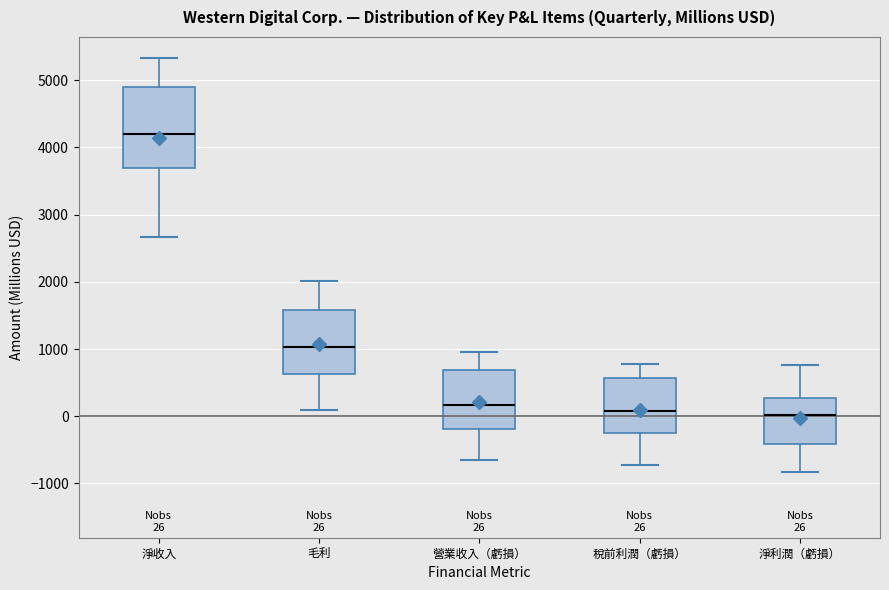

Comparing the boxes themselves (not the whiskers), which one is the tallest?

淨收入